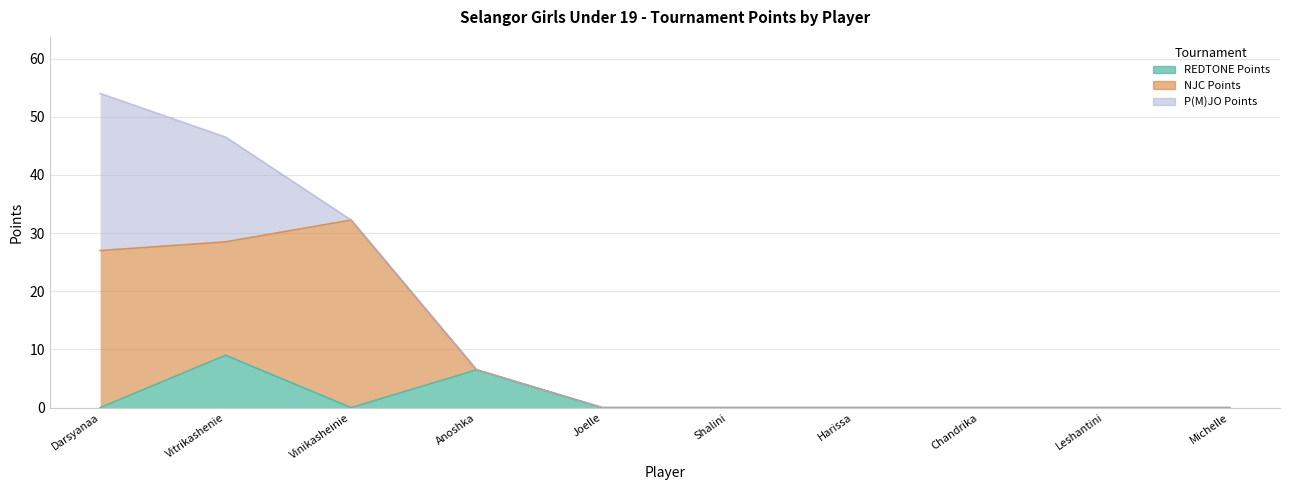

Where is the first local maximum for REDTONE Points?

Vitrikashenie Kulasegaran